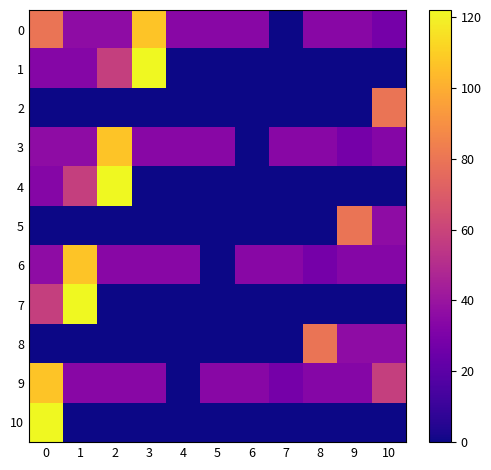

Between 3 and 10, which series saw the biggest shift?

1